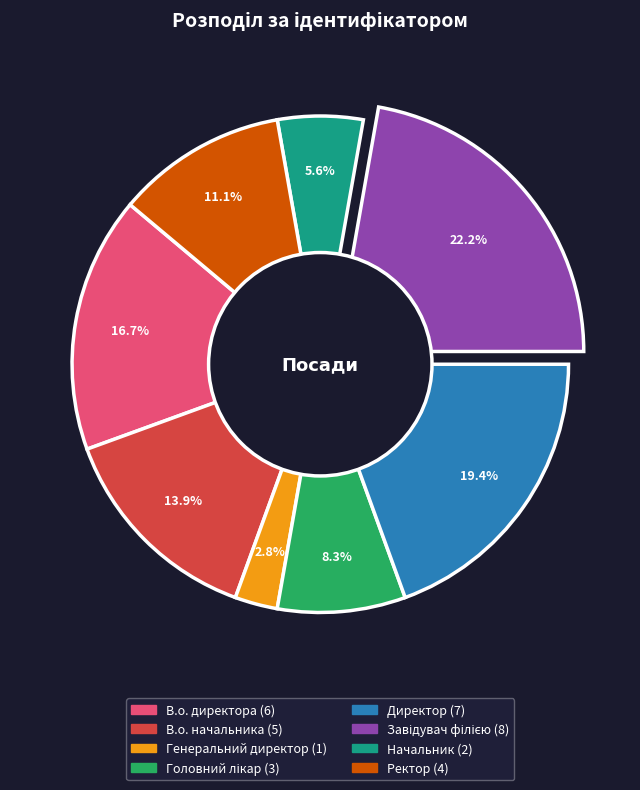

Is it true that Начальник is 6% of the pie?

True